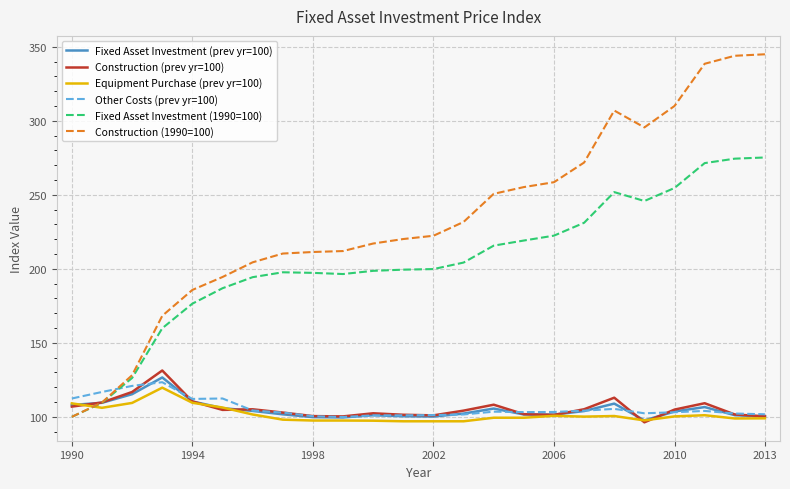

After their last crossing, which series has the higher values: Other Costs (prev yr=100) or Fixed Asset Investment (1990=100)?

Fixed Asset Investment (1990=100)